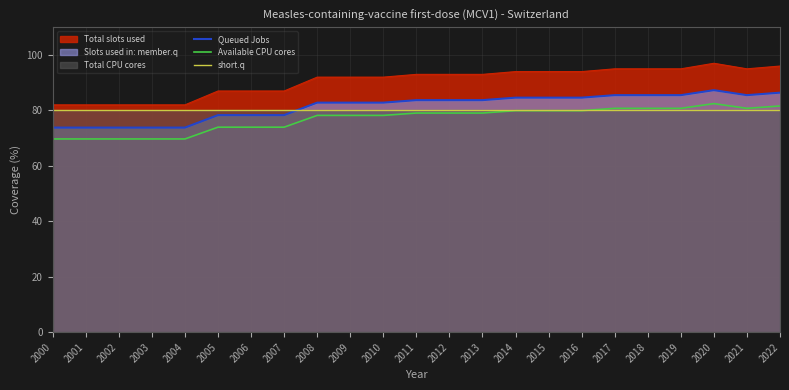

At which category does Available CPU cores reach its first local peak?

2020